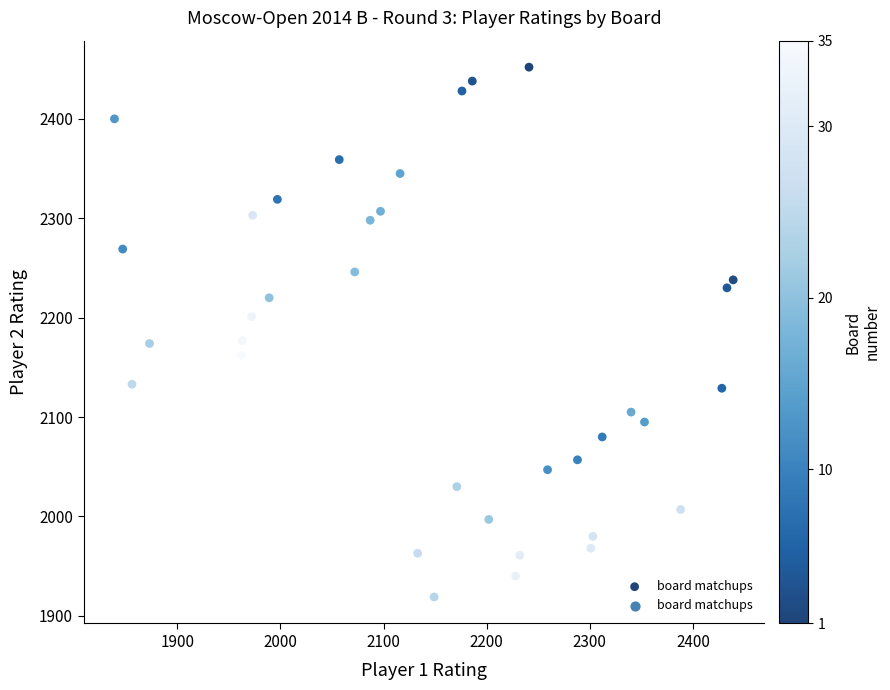

What is the range of Y values (max minus min)?

533